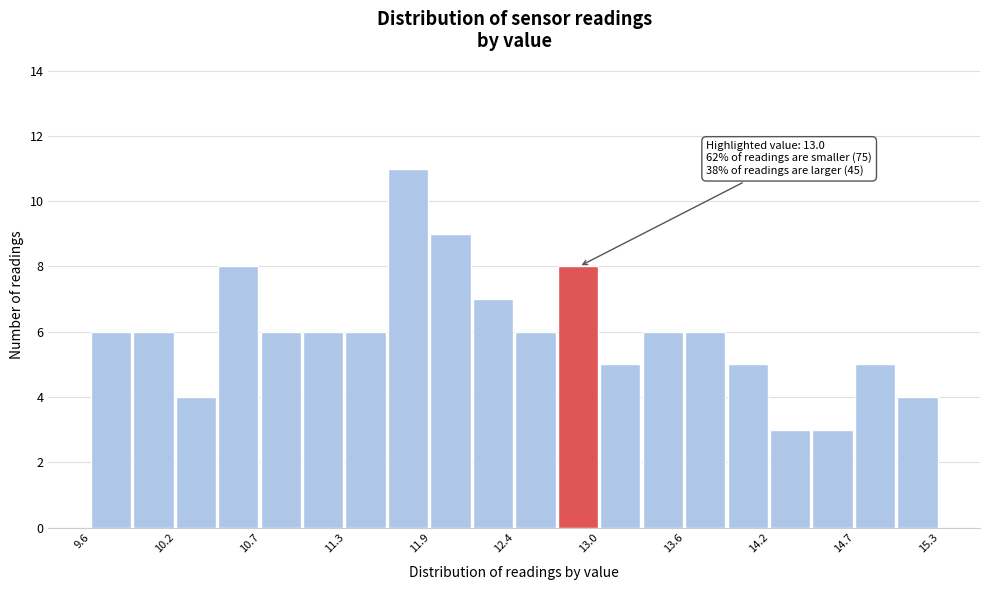

Around what value on the x-axis is the tallest bar? Give the approximate position of its centre, as read against the axis.

11.7